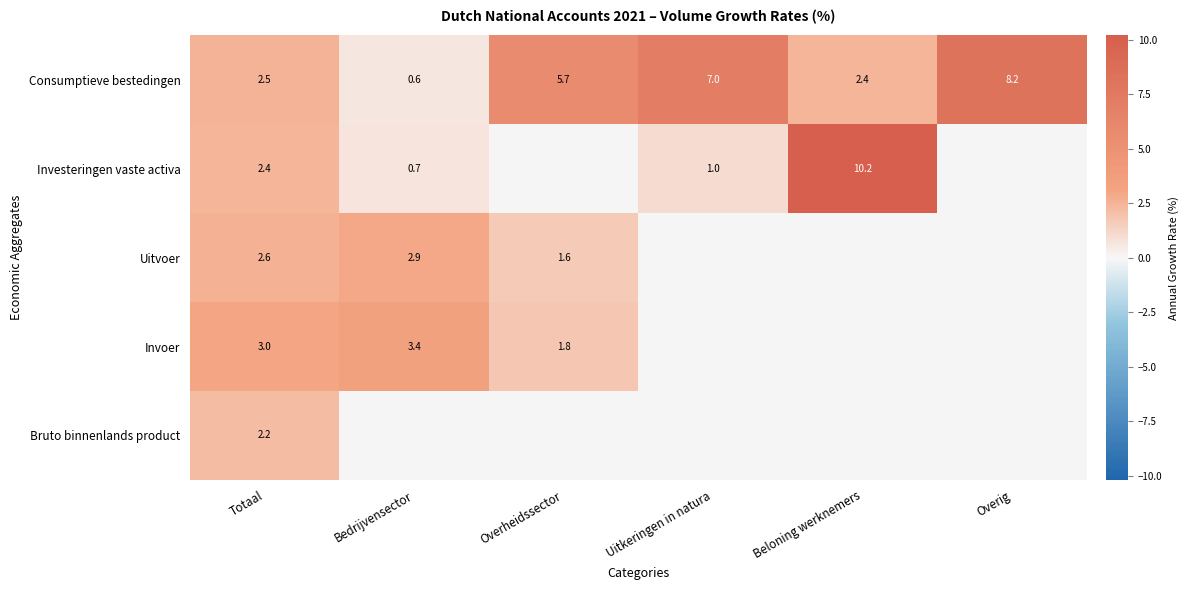

What is the sum of all Consumptieve bestedingen values?

26.4